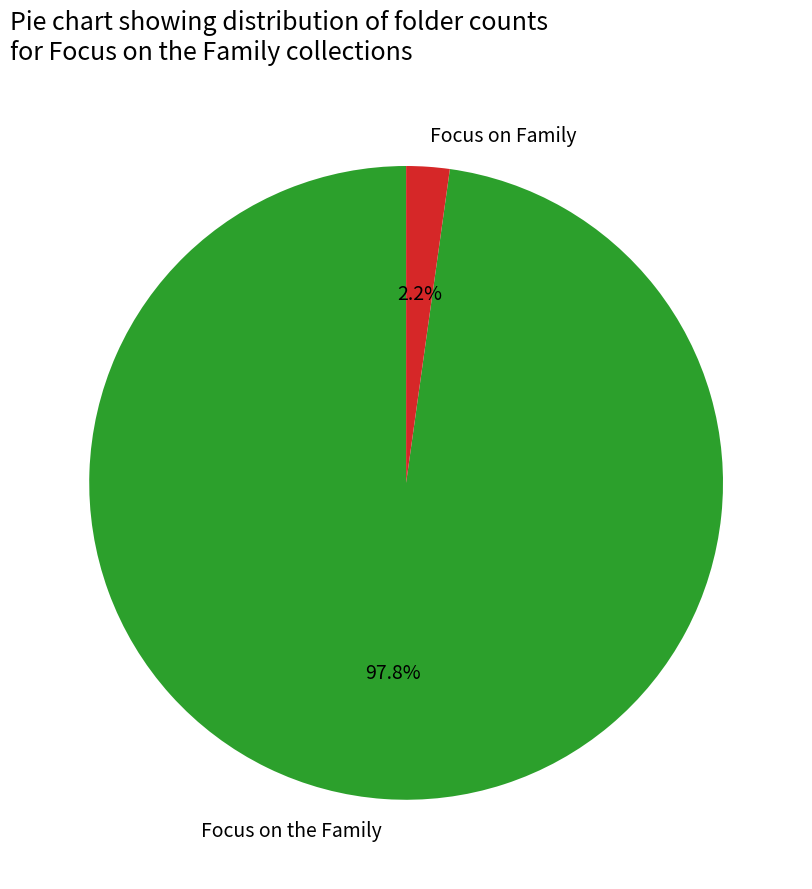

To the nearest percent, what is the combined percentage of Focus on Family and Focus on the Family?

100%